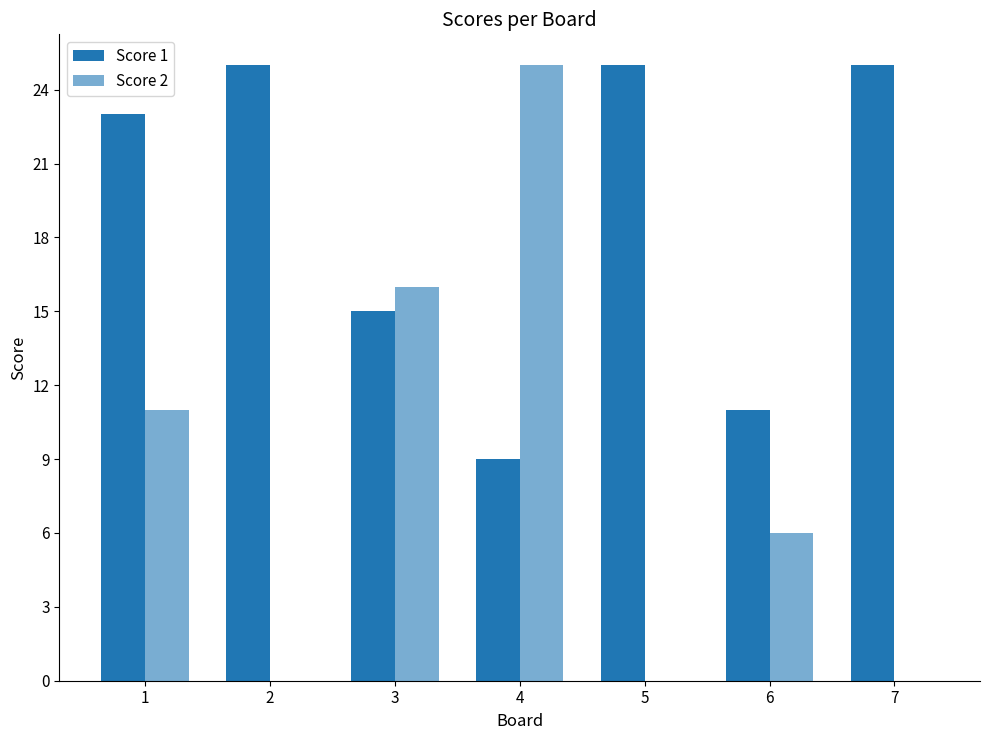

Reading right to left, extract all data points from this chart.

Score 1: 25	11	25	9	15	25	23
Score 2: 0	6	0	25	16	0	11